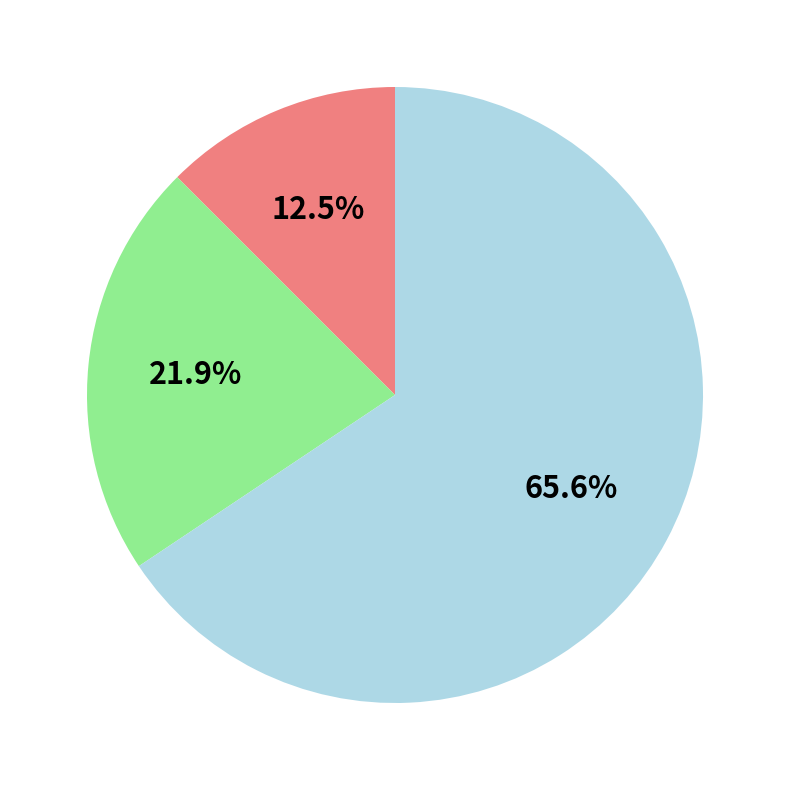

Is there a majority slice in this chart?

Yes